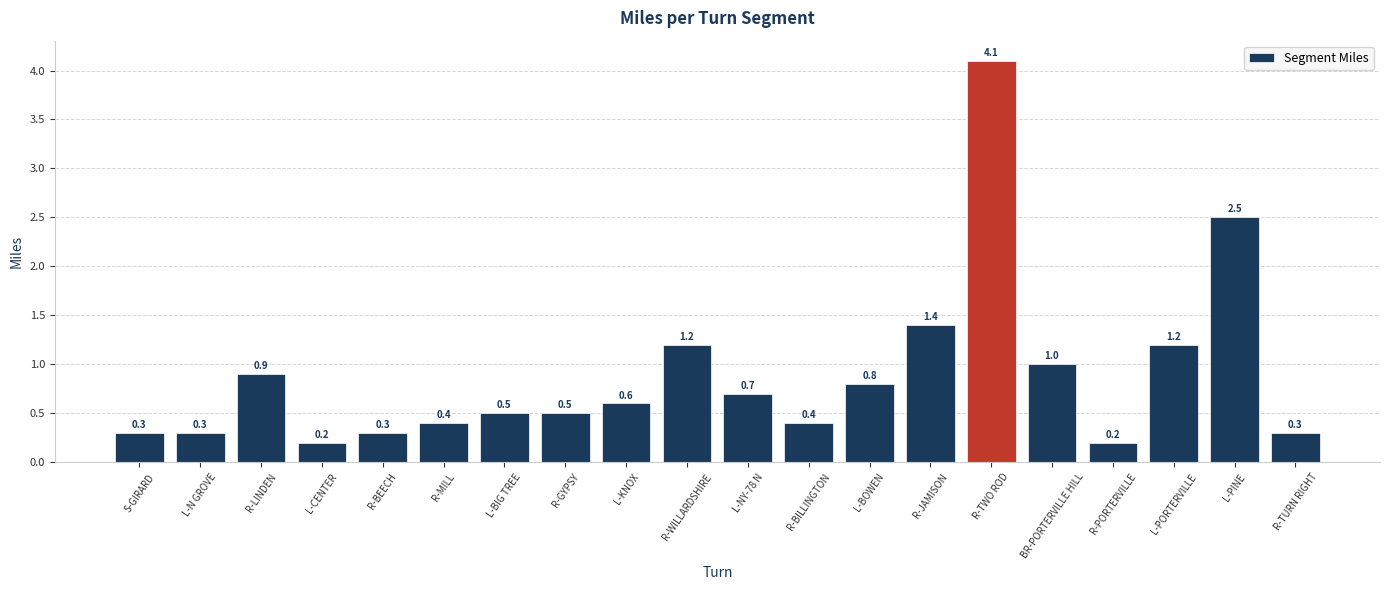

The value at R-PORTERVILLE is 0.2. True or false?

True